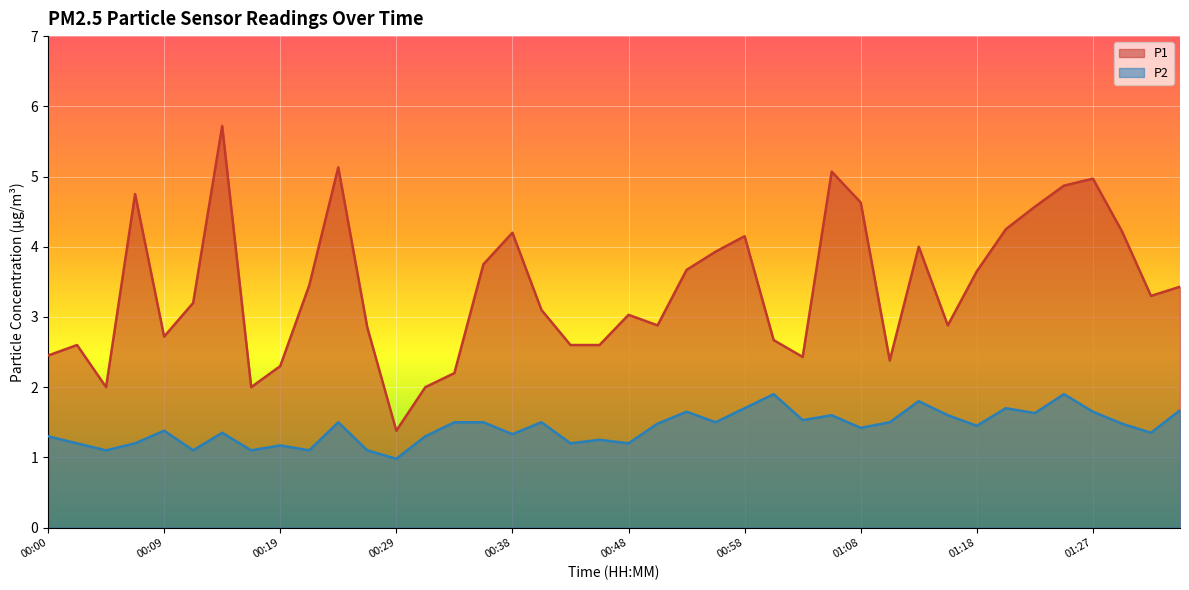

True or false: P1 and P2 cross at least once.

False